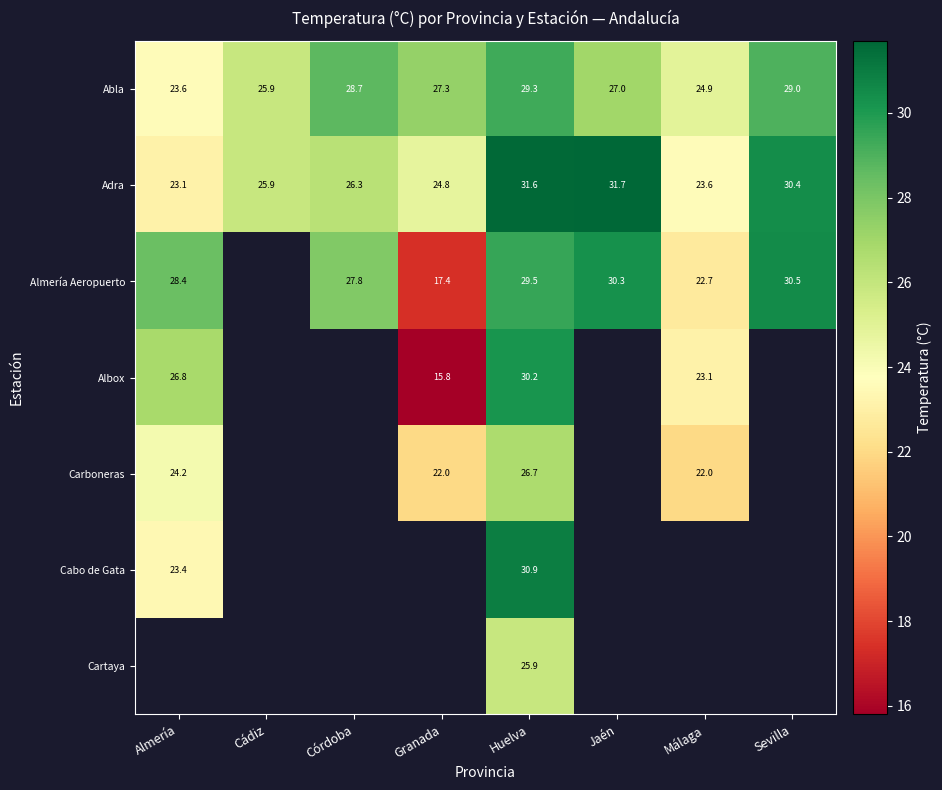

Which label corresponds to the smallest value in the chart?

Granada